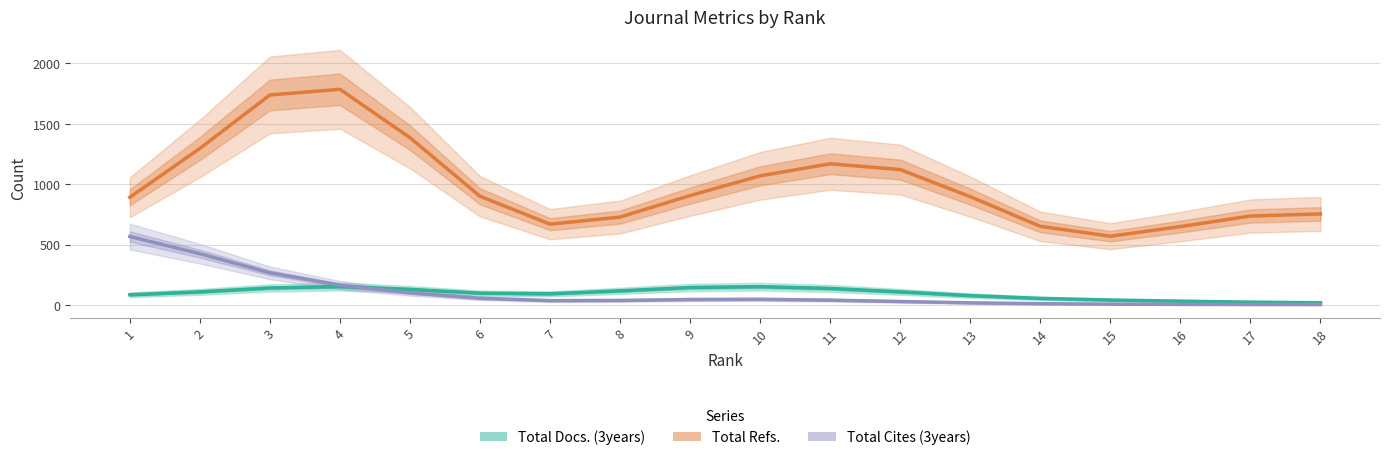

At how many categories does at least one series exceed 1595?

2